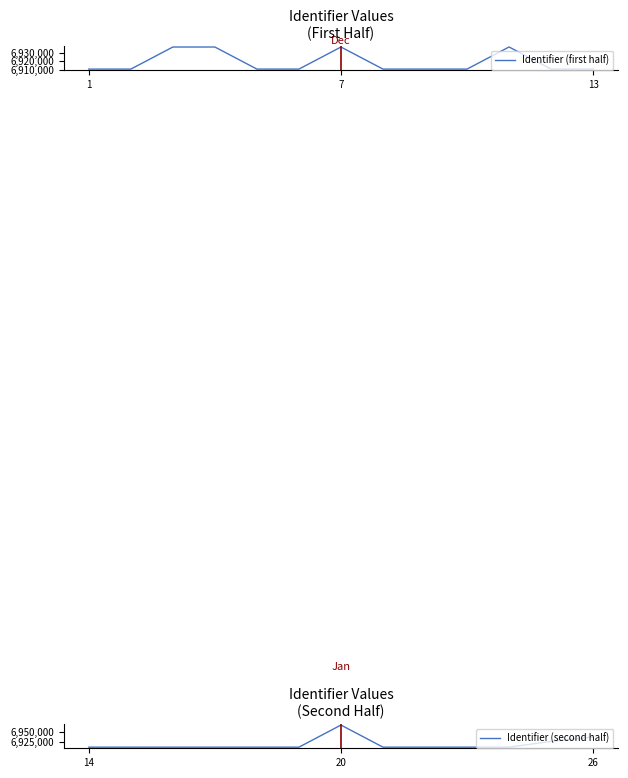

What is the lowest value of the Identifier (first half) series?

6910504